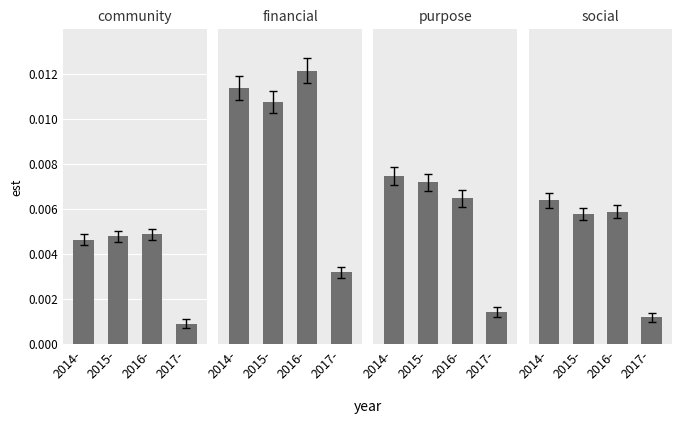

What is the label of the 4th bar from the left?

2017-